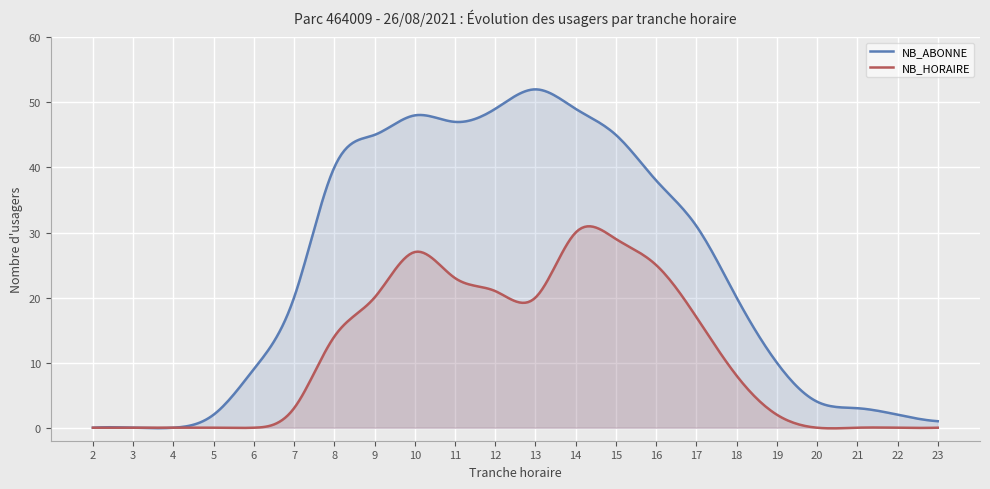

What is the maximum value shown in the chart?

52.0